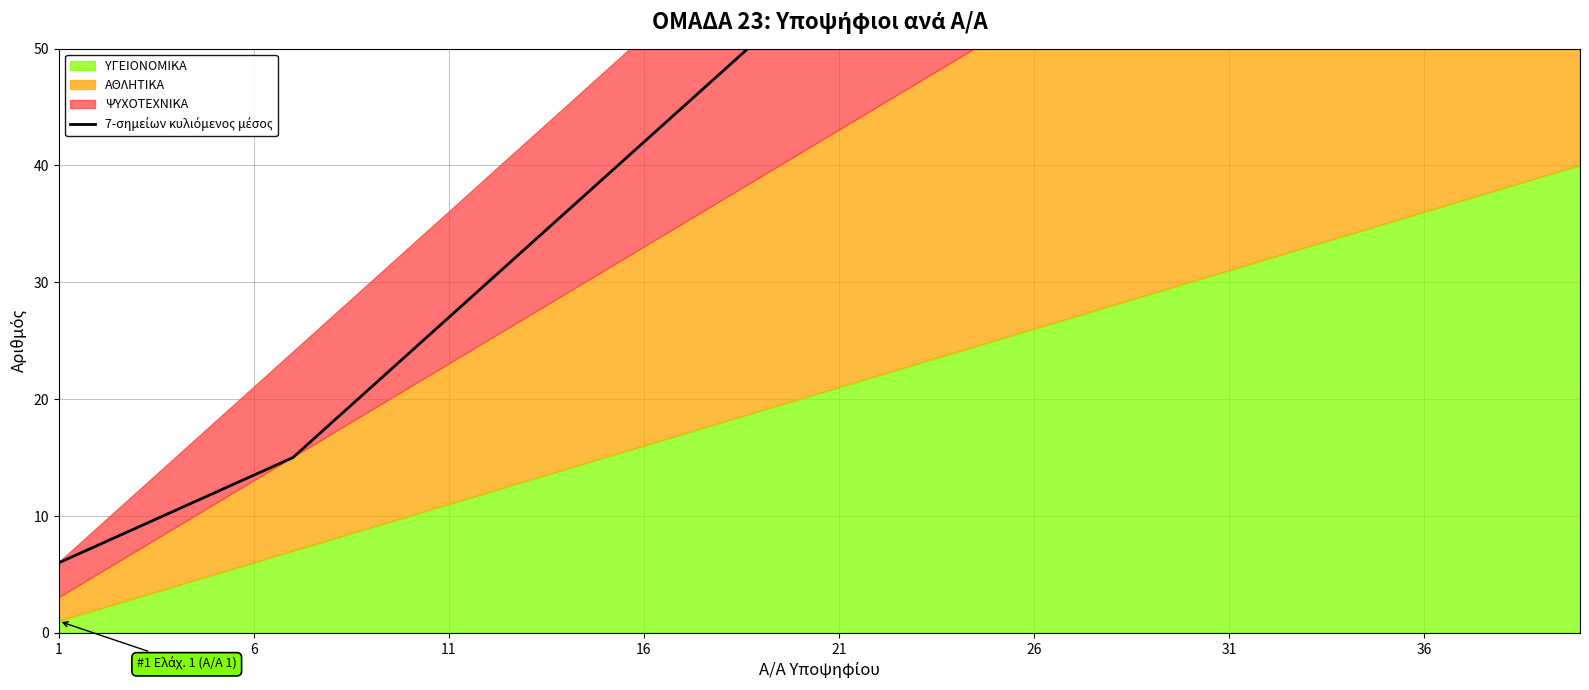

Where is the data nearest to the value 60?

21